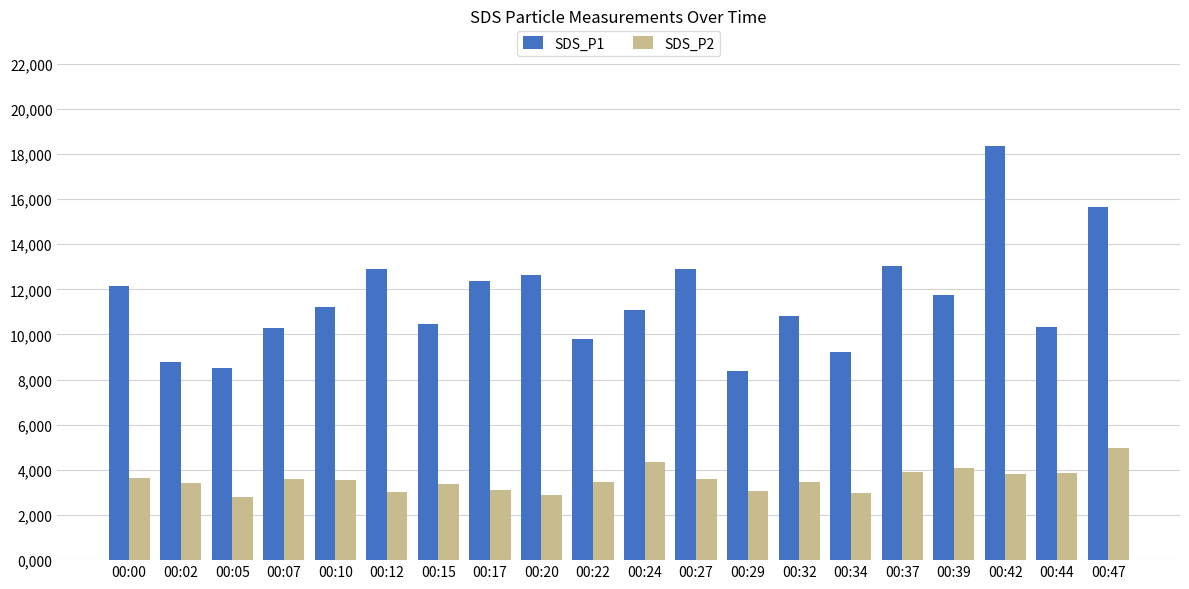

What is the value of the SDS_P2 bar at the 4th from the left?

3.6